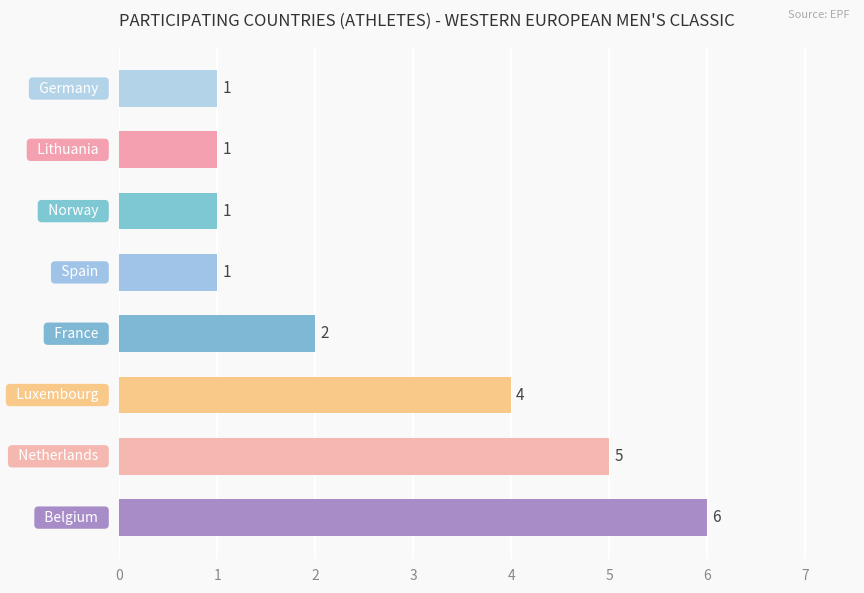

Count the values in the range 1 to 5.

7